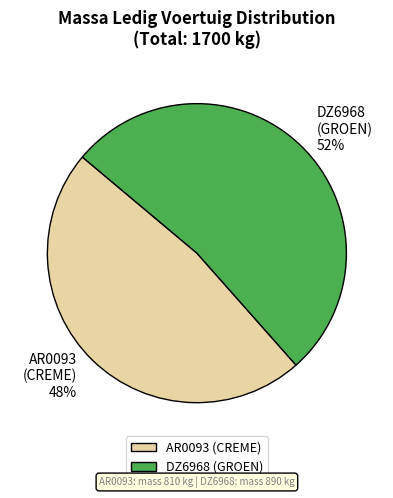

Combined, do AR0093 (CREME) and DZ6968 (GROEN) account for over 50%?

Yes